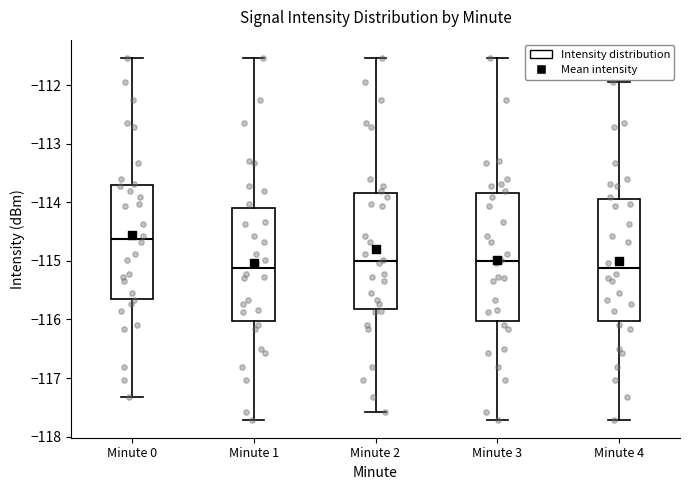

Reading left to right, read every box against the y-axis: the position of its median line, the range the box covers, and the ends of its whiskers. The values are not printed on the chart, so give them approximately, as read against the axis.

Minute 0: median -114.6, box -115.6 to -113.7, whiskers -117.3 to -111.5
Minute 1: median -115.1, box -116.0 to -114.1, whiskers -117.7 to -111.5
Minute 2: median -115.0, box -115.8 to -113.8, whiskers -117.6 to -111.5
Minute 3: median -115.0, box -116.0 to -113.8, whiskers -117.7 to -111.5
Minute 4: median -115.1, box -116.0 to -113.9, whiskers -117.7 to -111.9